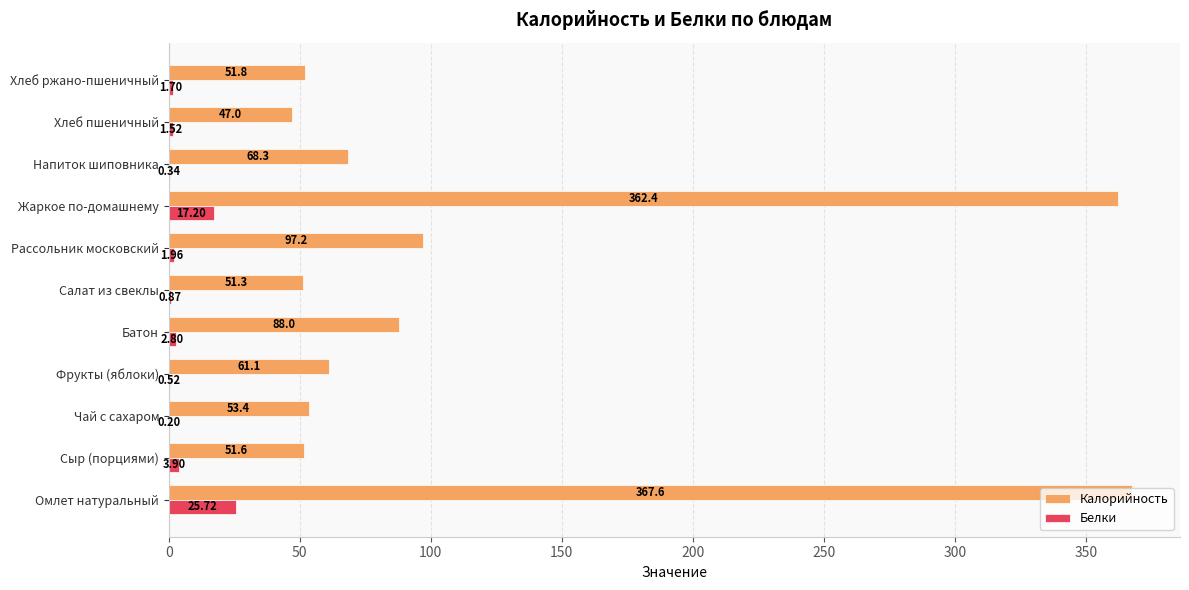

At which category is the sum across all series the highest?

Омлет натуральный